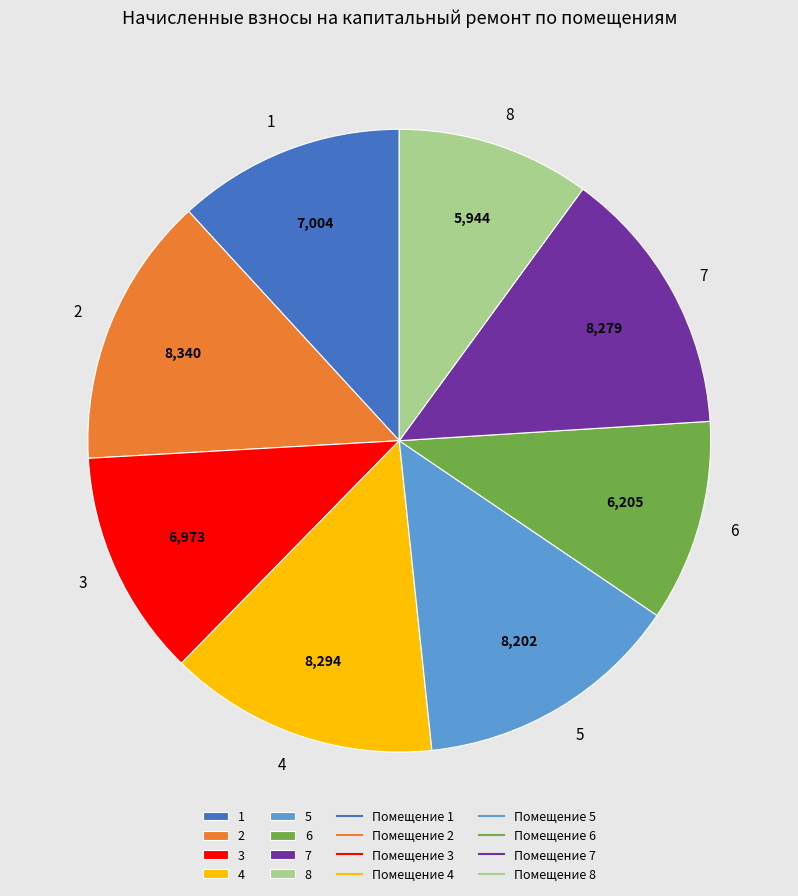

Between 6 and 1, which is larger?

1